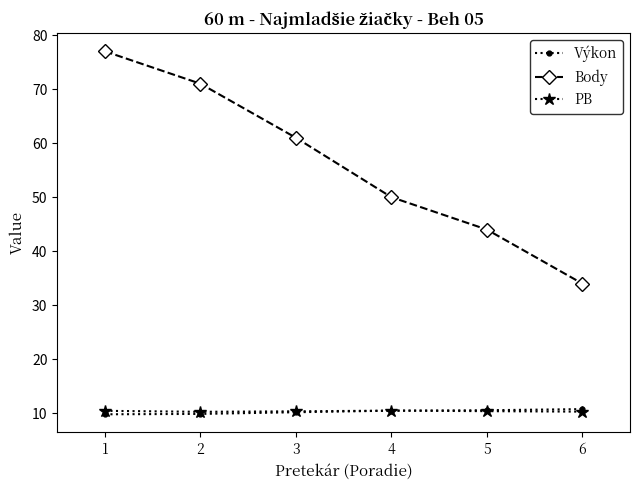

The value of Body at 2 is 71.0. True or false?

True